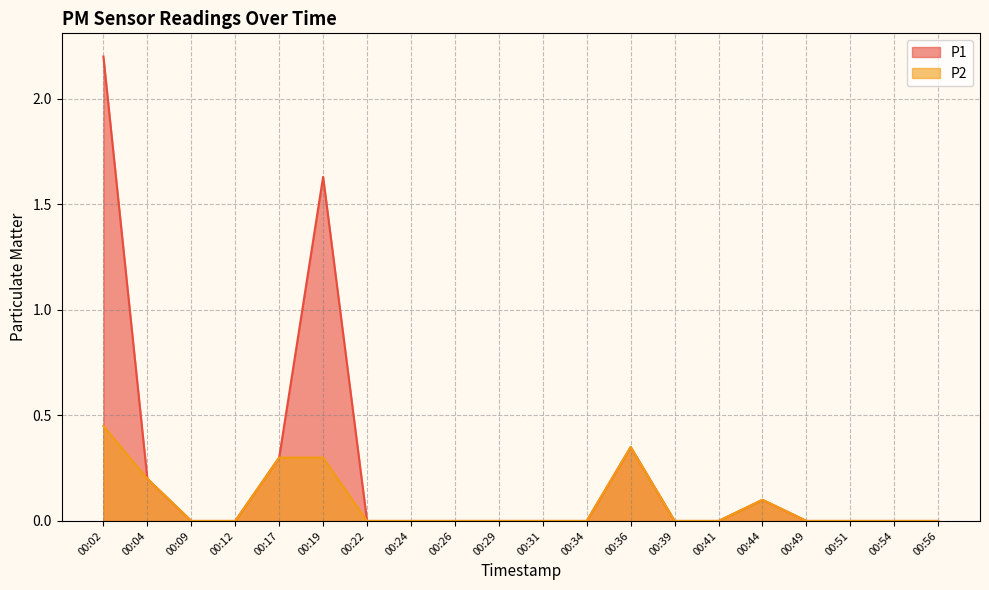

True or false: P1 has more than 1 interior local peaks.

True